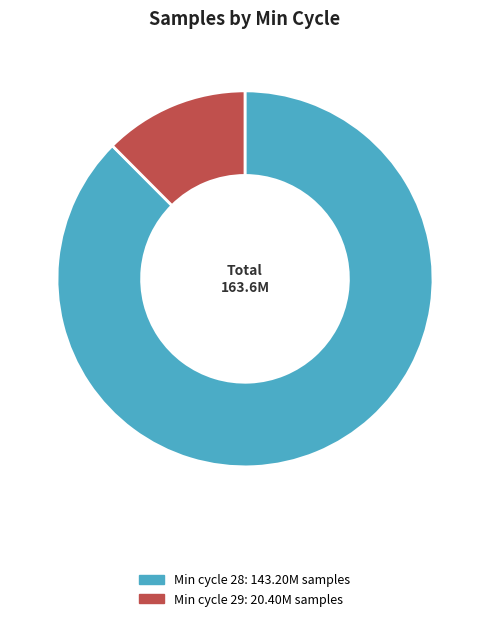

How many segments does this pie chart have?

2